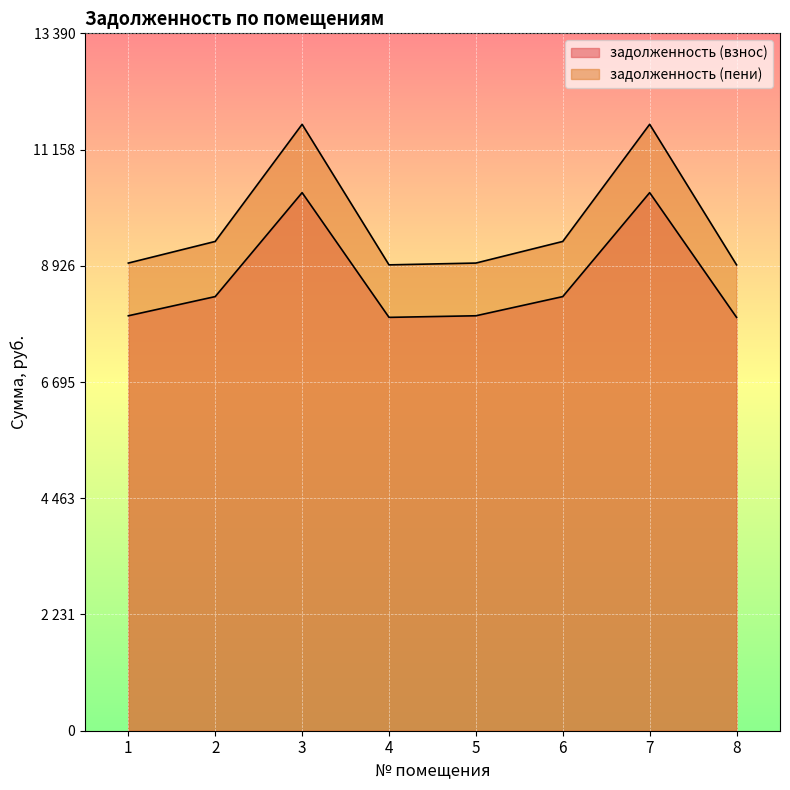

True or false: задолженность (взнос) and задолженность (пени) intersect in this chart.

False